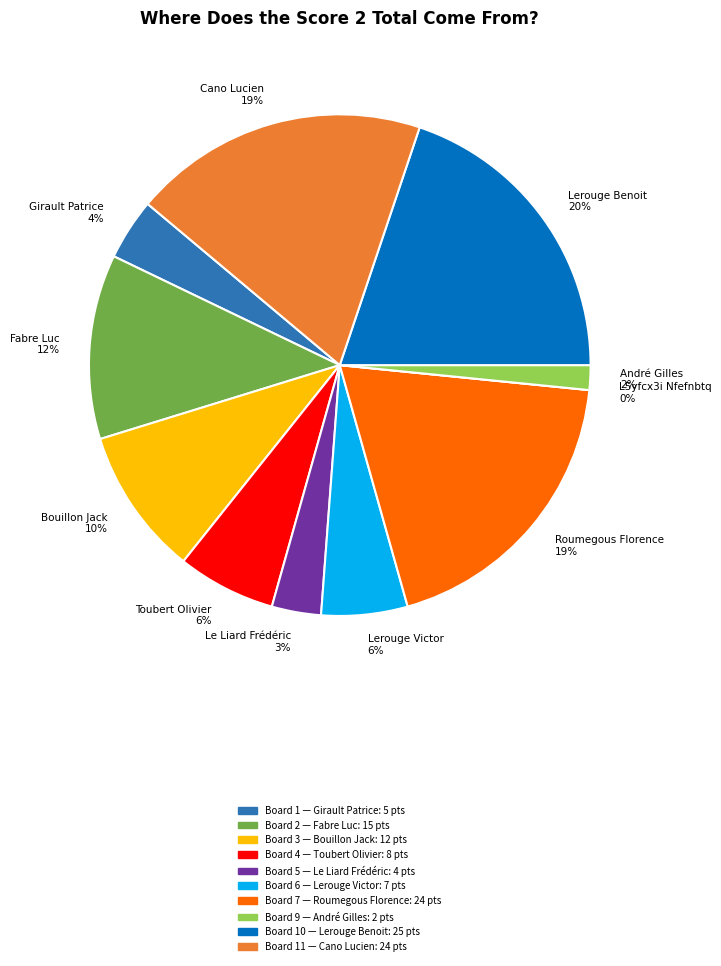

Rank the categories by value from highest to lowest.

Board 10, Board 7, Board 11, Board 2, Board 3, Board 4, Board 6, Board 1, Board 5, Board 9, Board 8